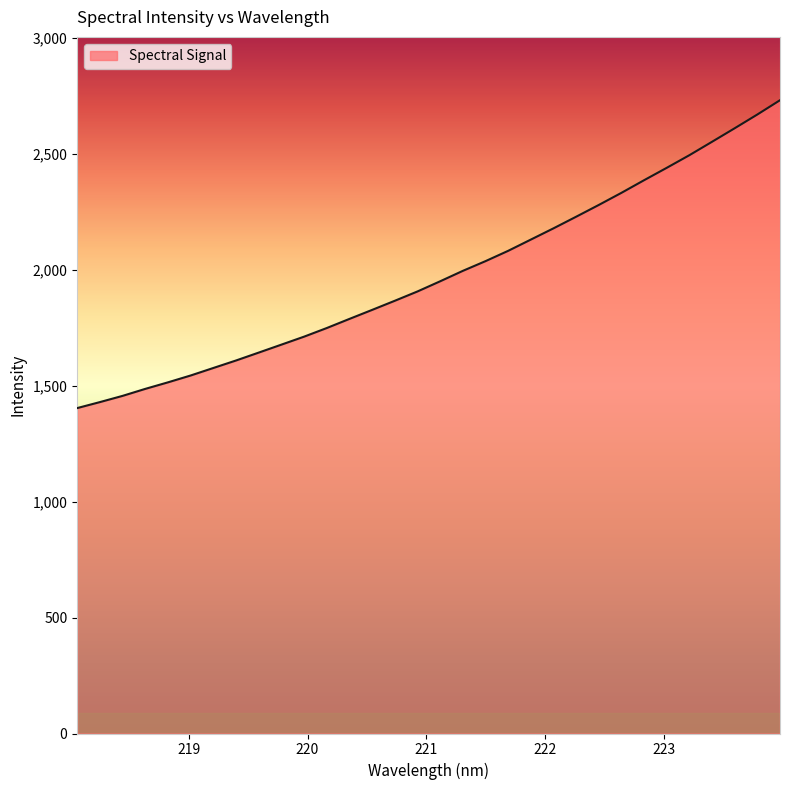

What is the difference between the maximum and minimum values?

1328.3